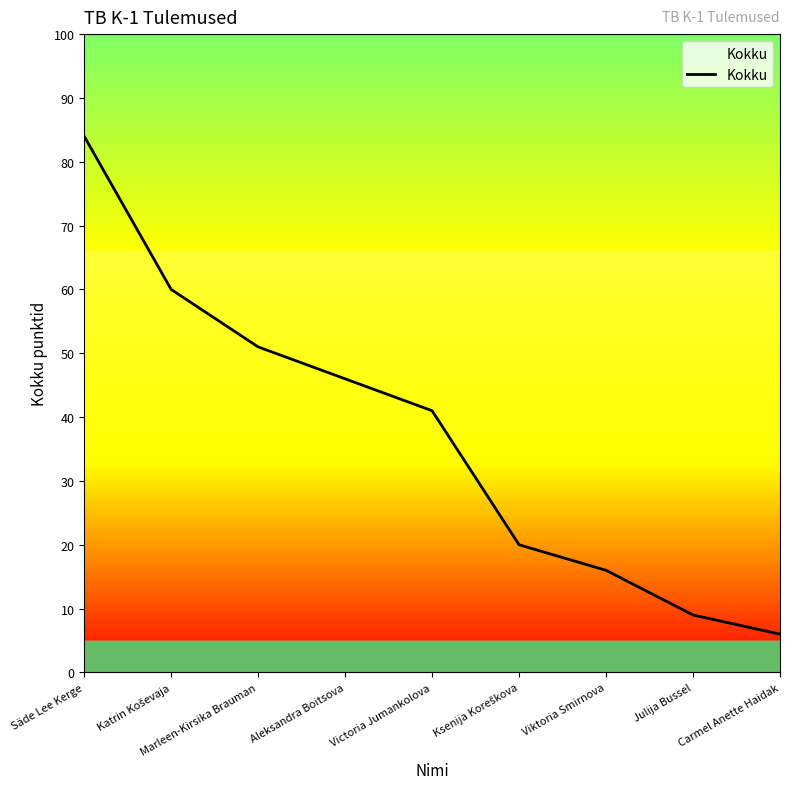

What is the difference between the values at Aleksandra Boitsova and Carmel Anette Haidak?

40